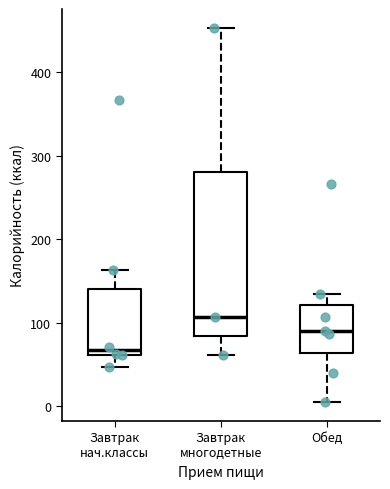

Comparing the boxes themselves (not the whiskers), which one is the tallest?

Завтрак многодетные